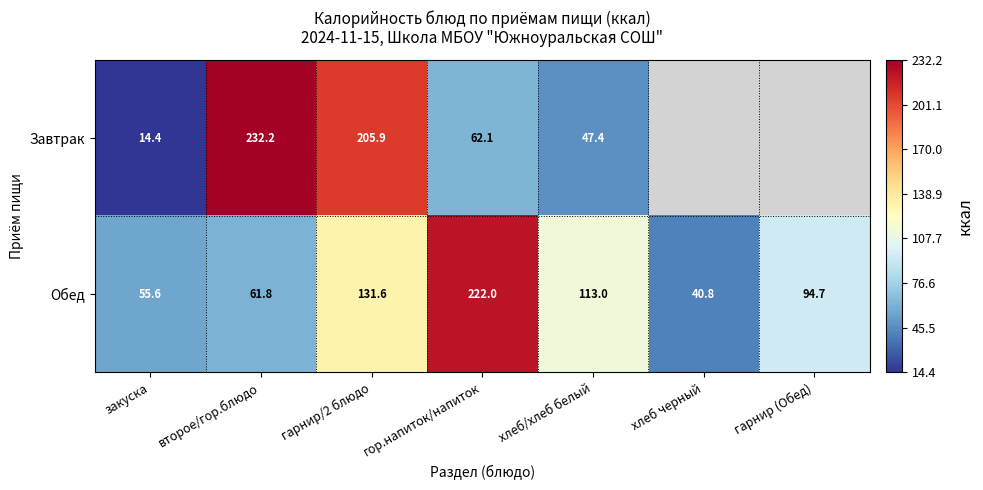

Which category has the lowest value in the Обед series?

хлеб черный